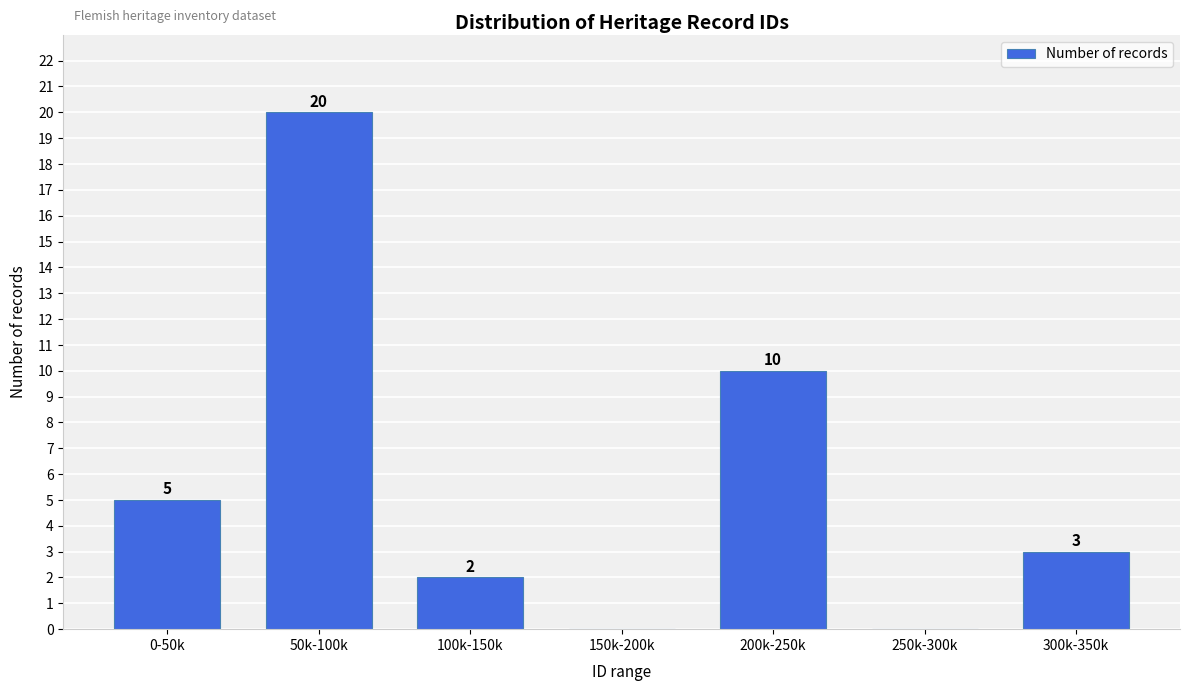

Reading left to right, extract all data points from this chart.

0-50k=5	50k-100k=20	100k-150k=2	150k-200k=0	200k-250k=10	250k-300k=0	300k-350k=3